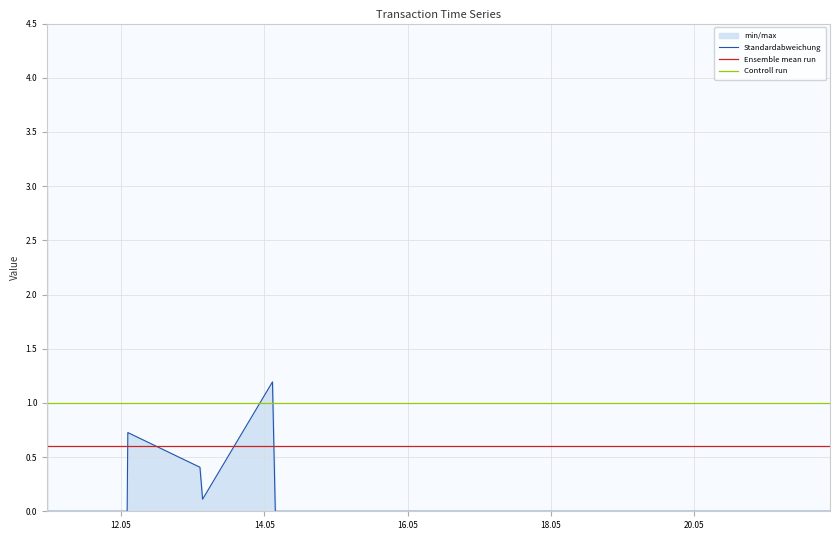

What is the highest value of the Ensemble mean run series?

0.6